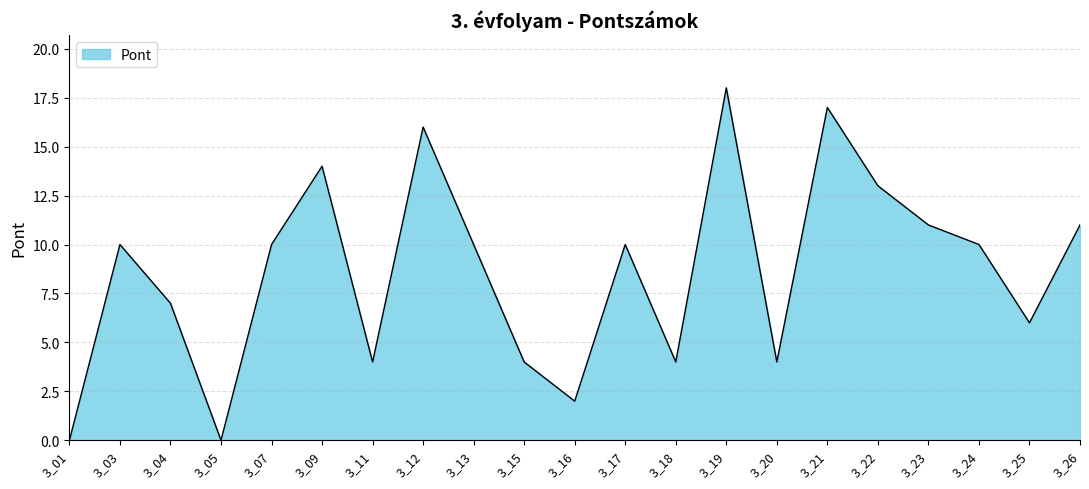

What is the change in value from 3_04 to 3_07?

+3